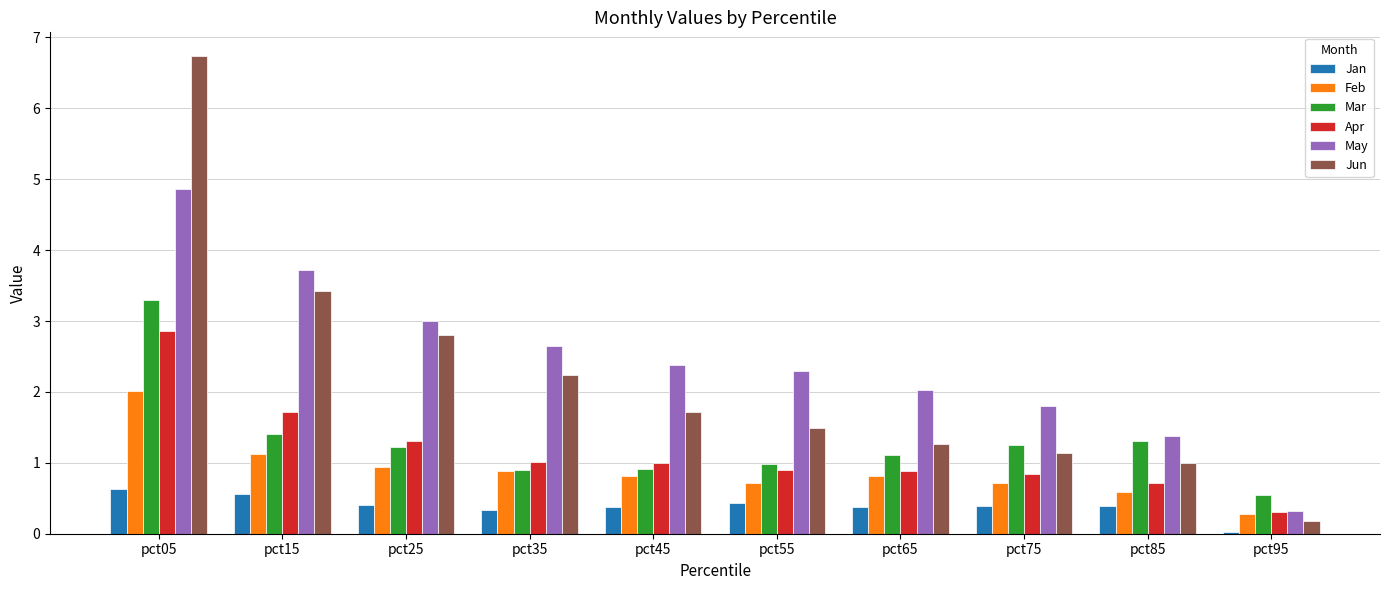

What is the total value across all series at pct55?

6.8